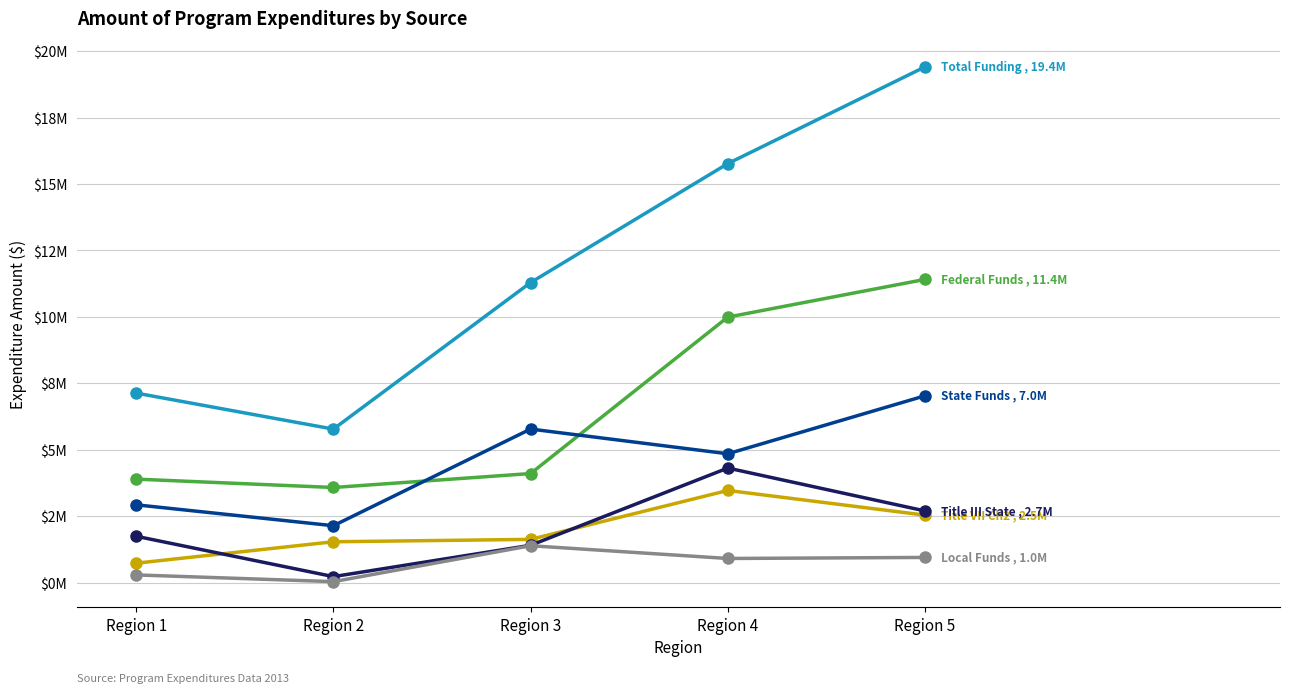

Does the chart have visible grid lines?

Yes